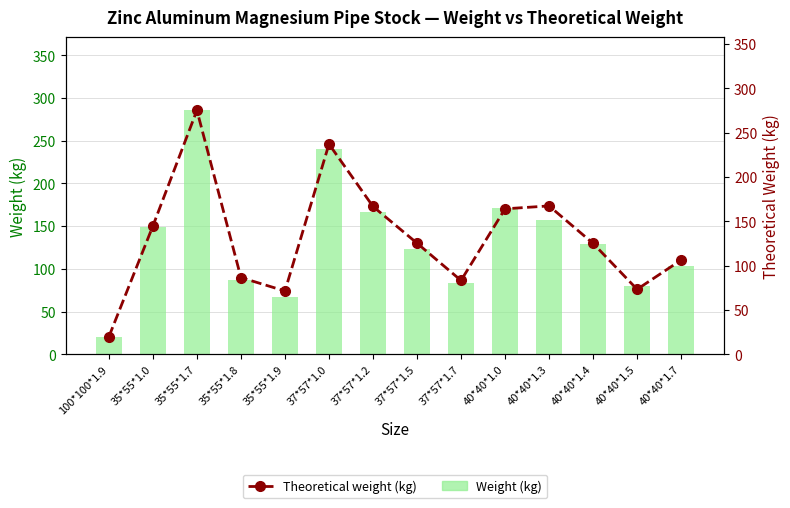

True or false: Weight (kg) has a value of 87.9 at 37*57*1.2.

False